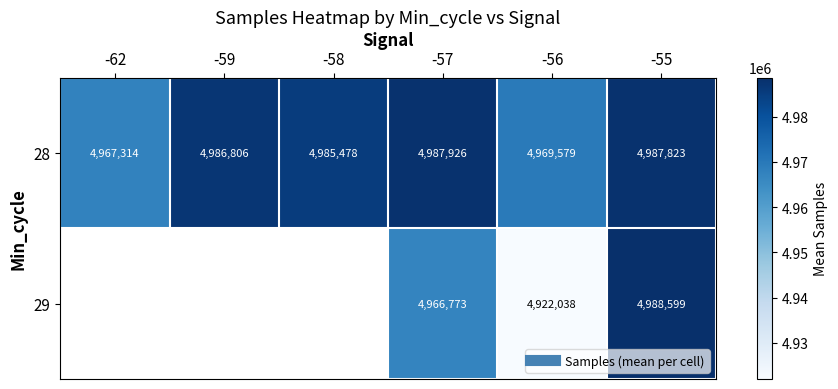

At which category is the sum across all series the highest?

-55